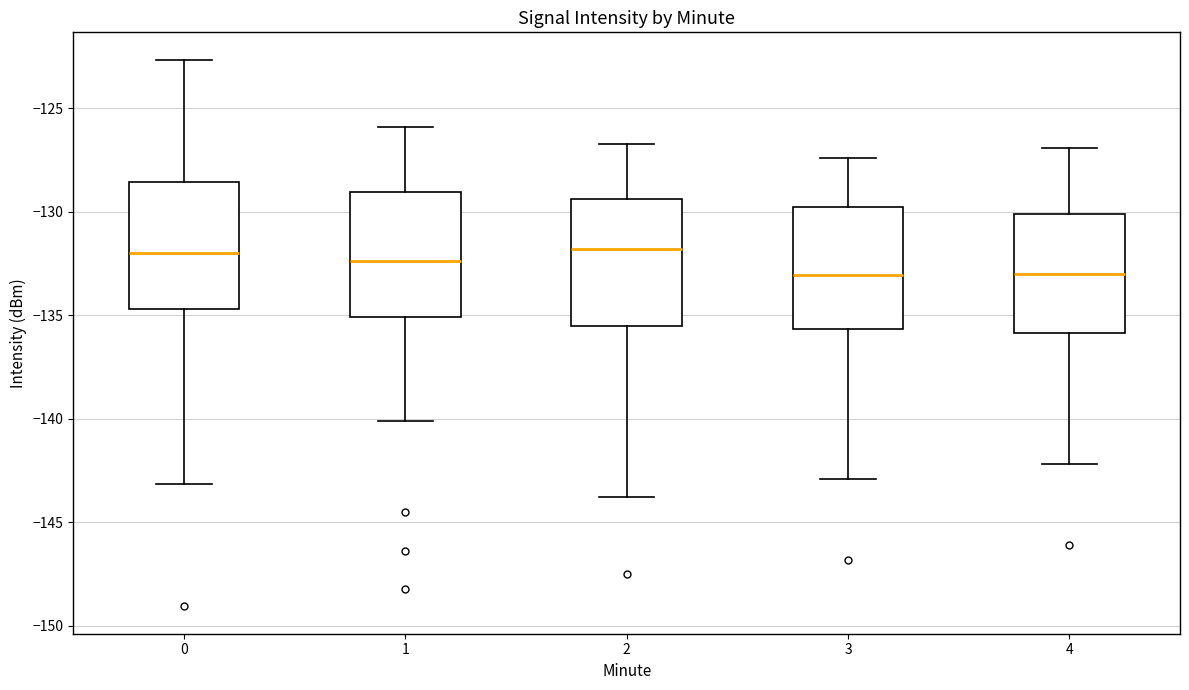

Where is the upper edge of the box at x = 2 on the y-axis? The values are not printed on the chart, so give them approximately, as read against the axis.

-129.5